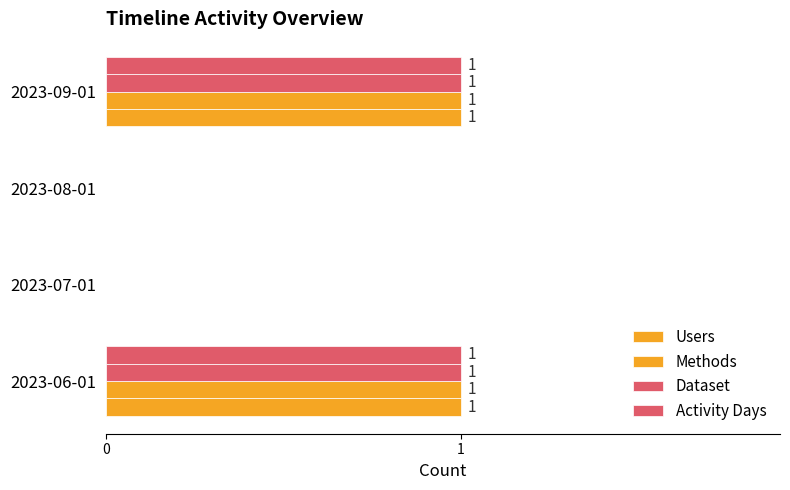

Count the number of categories in the chart.

4